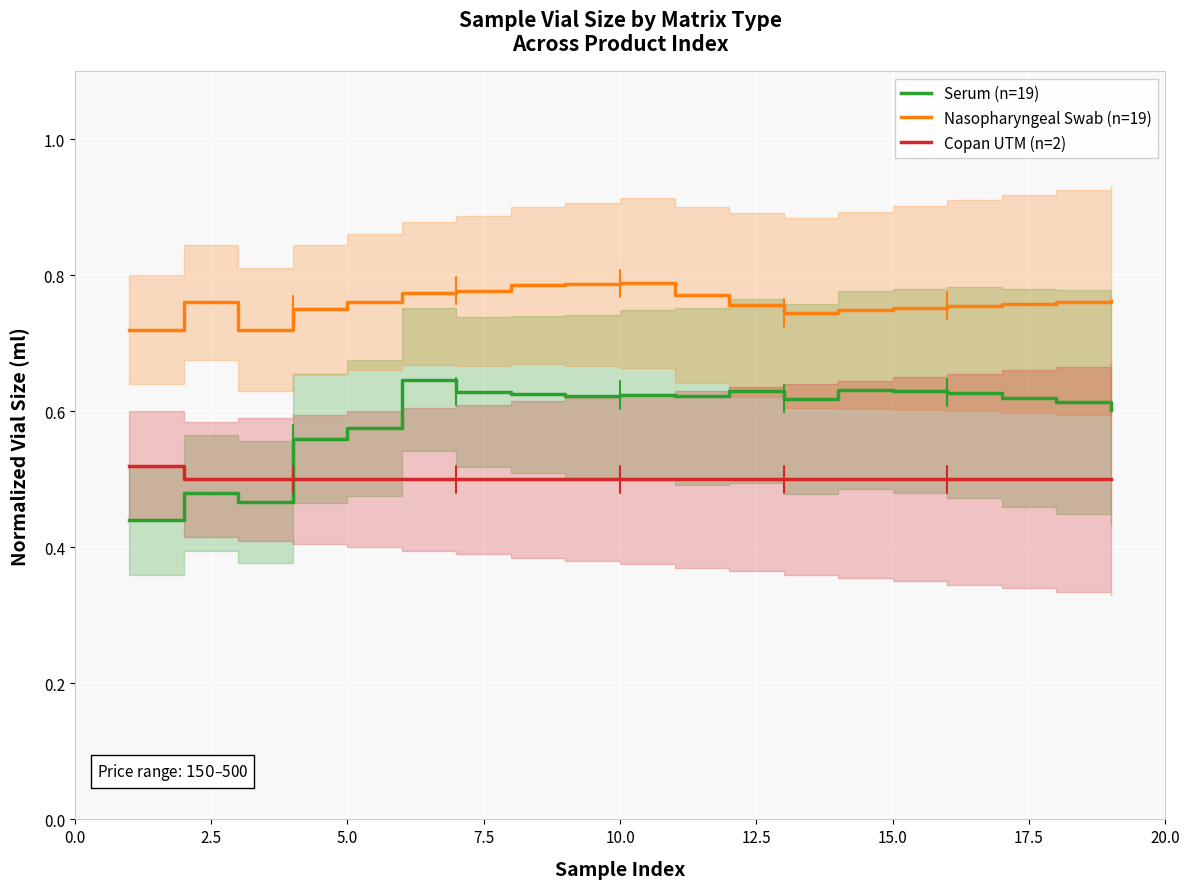

True or false: Copan UTM (n=2) has more than 1 interior local peaks.

False